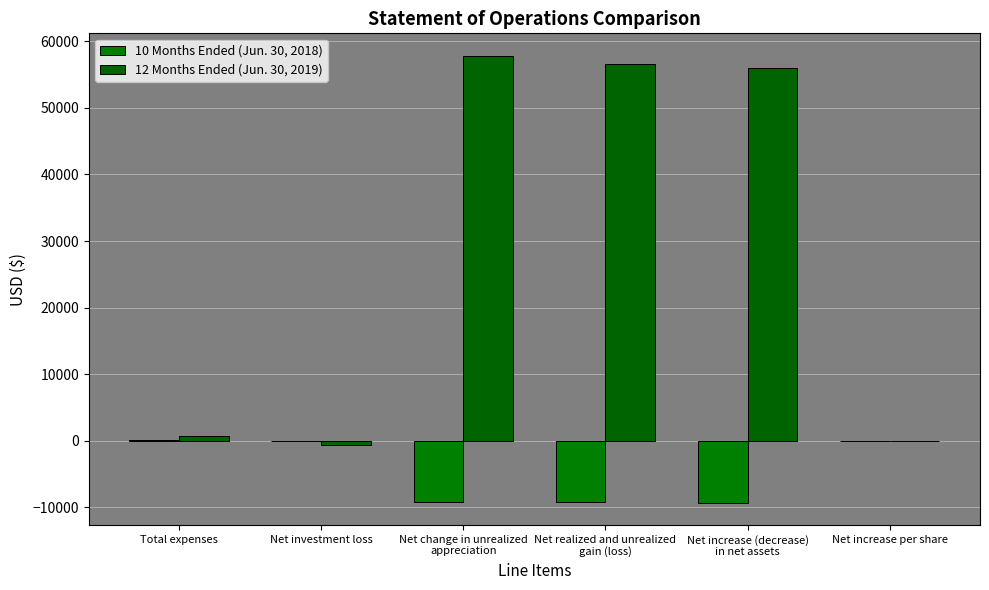

How many categories are shown in the chart?

6